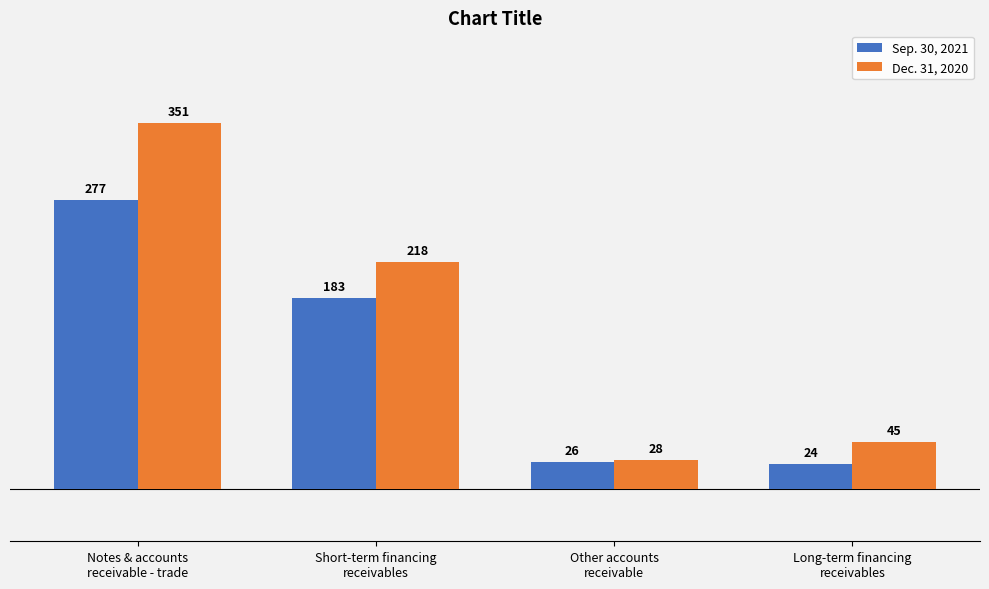

What is the difference between the maximum and minimum values in the Dec. 31, 2020 series?

323